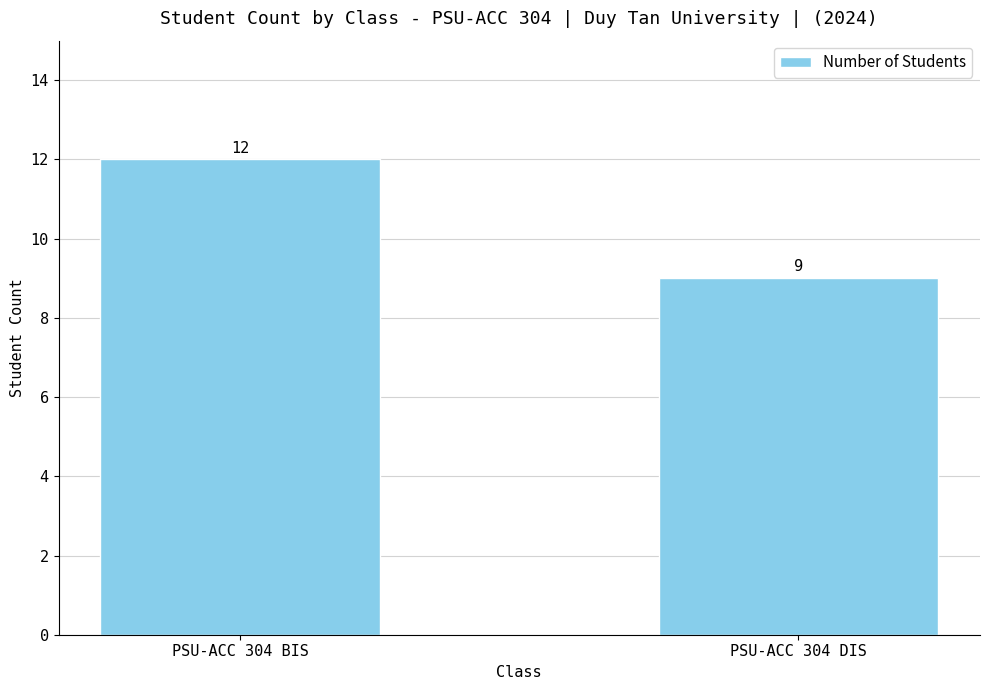

Is it true that the value at PSU-ACC 304 DIS is 9?

True